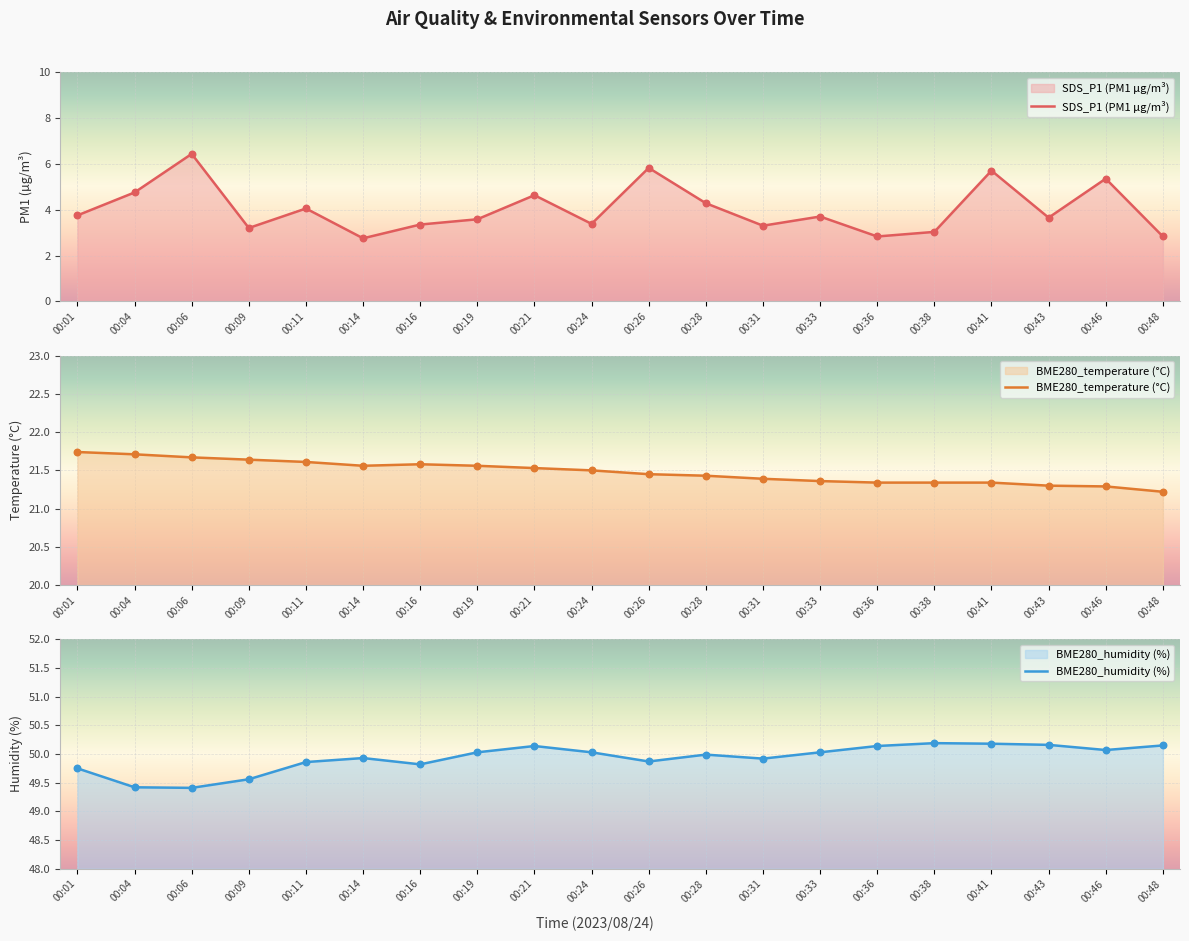

Which series contains the lowest Y value?

SDS_P1 (PM1 µg/m³)